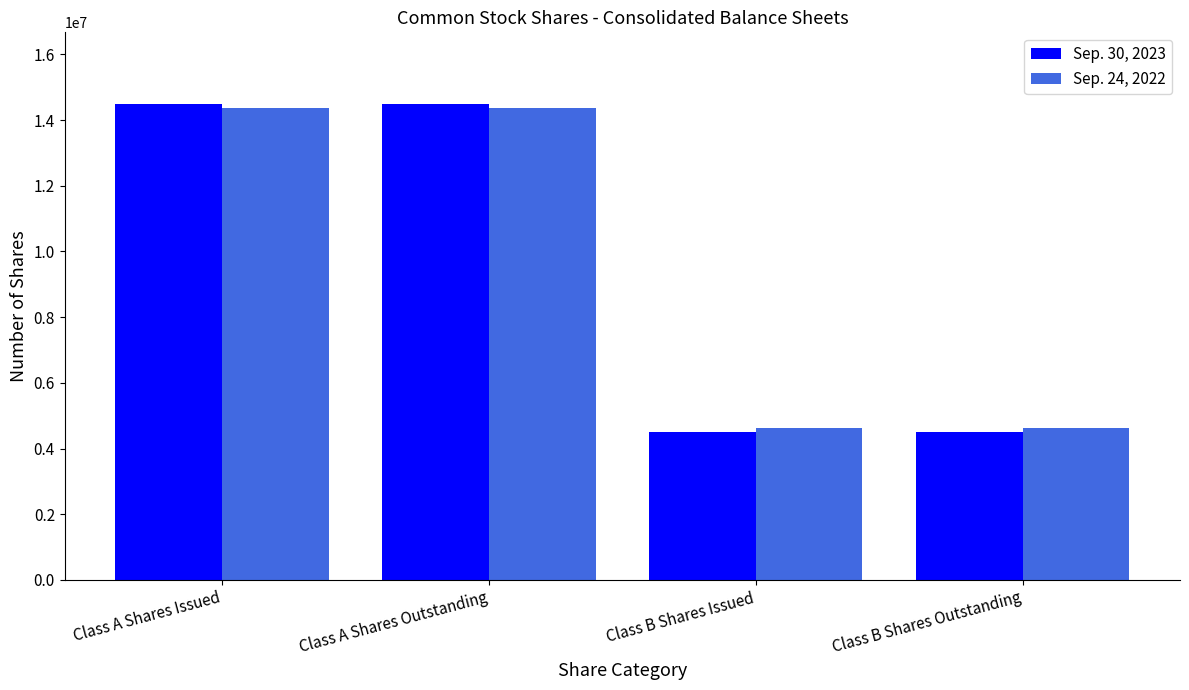

What position from the right is Class B Shares Outstanding?

1